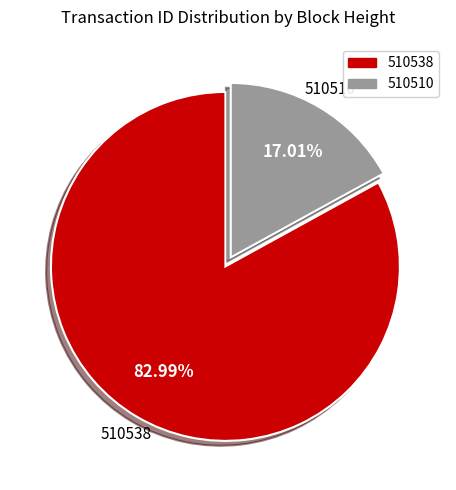

How much of the chart is everything except 510538?

17.0%